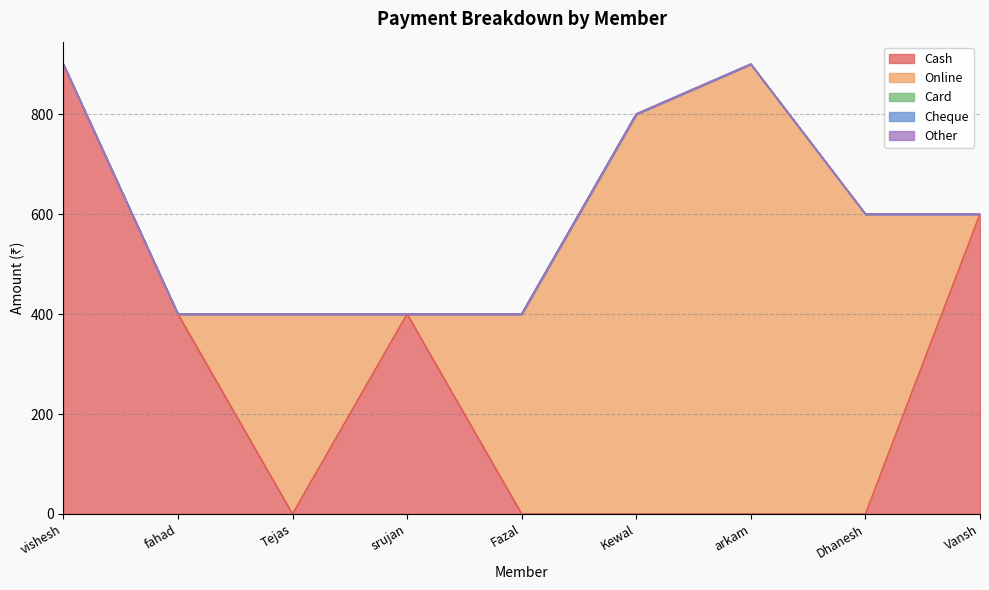

What is the greatest value displayed?

900